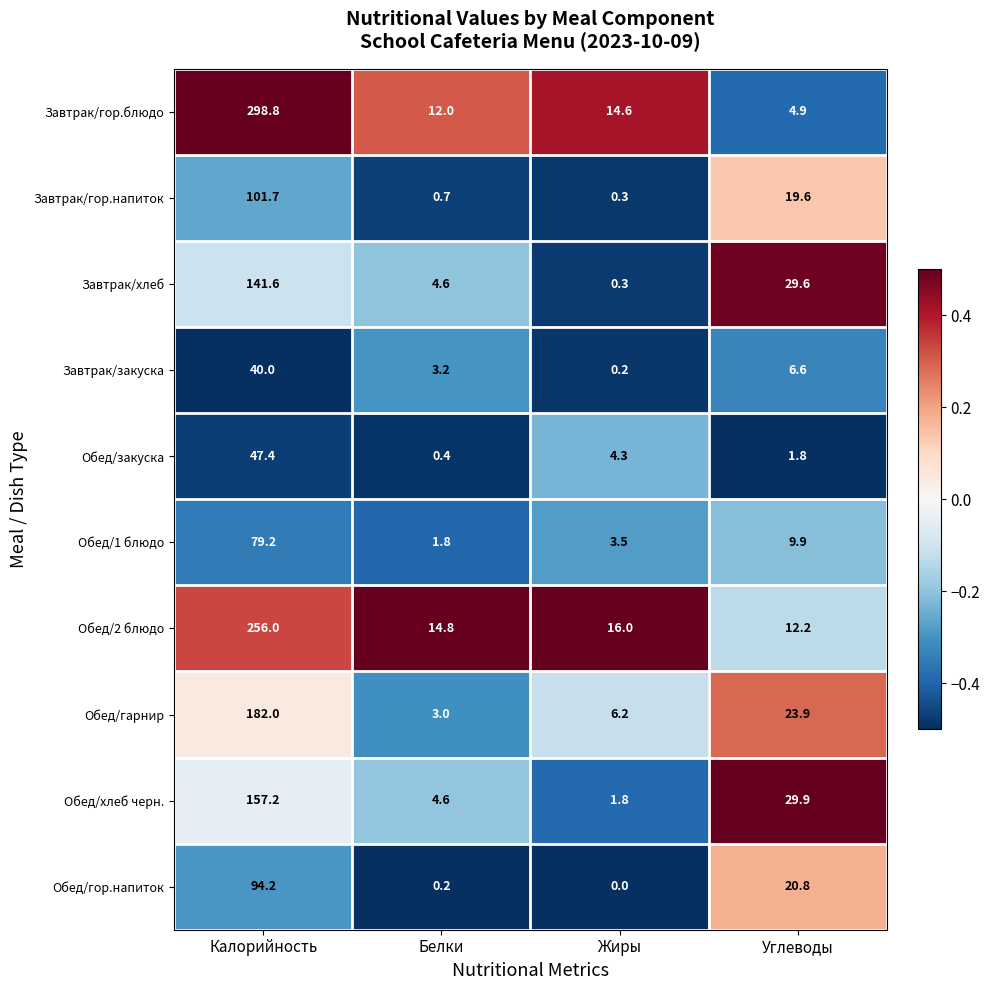

True or false: Обед/закуска has a value of 1.8 at Жиры.

False